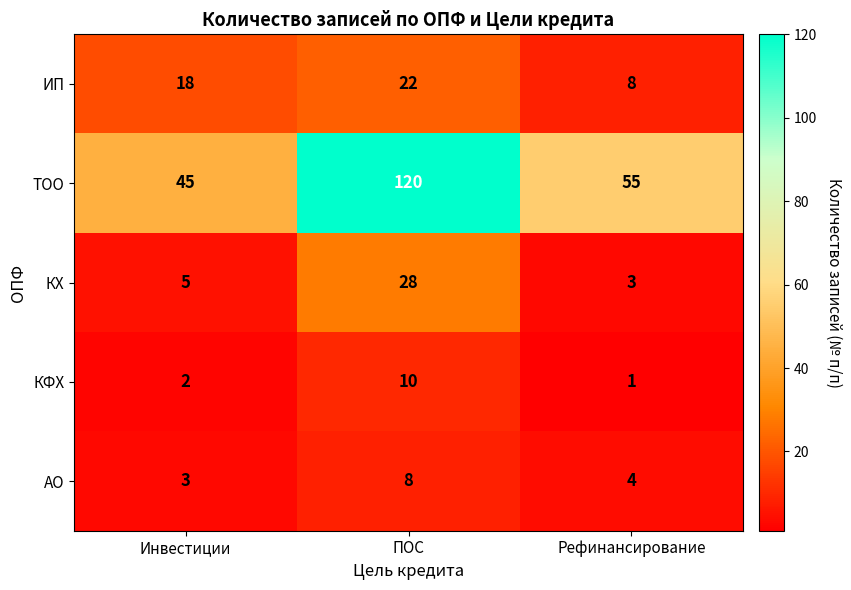

Where is ИП nearest to the value 15?

Инвестиции